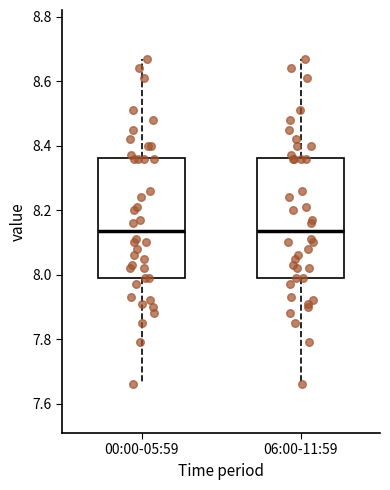

Reading left to right, read every box against the y-axis: the position of its median line, the range the box covers, and the ends of its whiskers. The values are not printed on the chart, so give them approximately, as read against the axis.

00:00-05:59: median 8.14, box 8.00 to 8.36, whiskers 7.66 to 8.68
06:00-11:59: median 8.14, box 8.00 to 8.36, whiskers 7.66 to 8.68